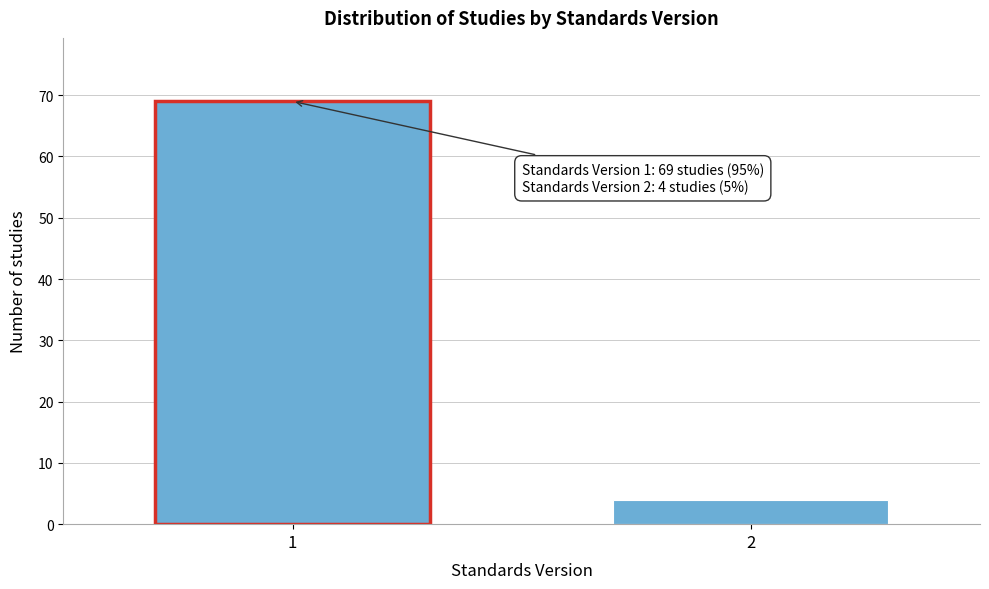

Reading left to right, transcribe all the data shown in this chart.

1=69	2=4